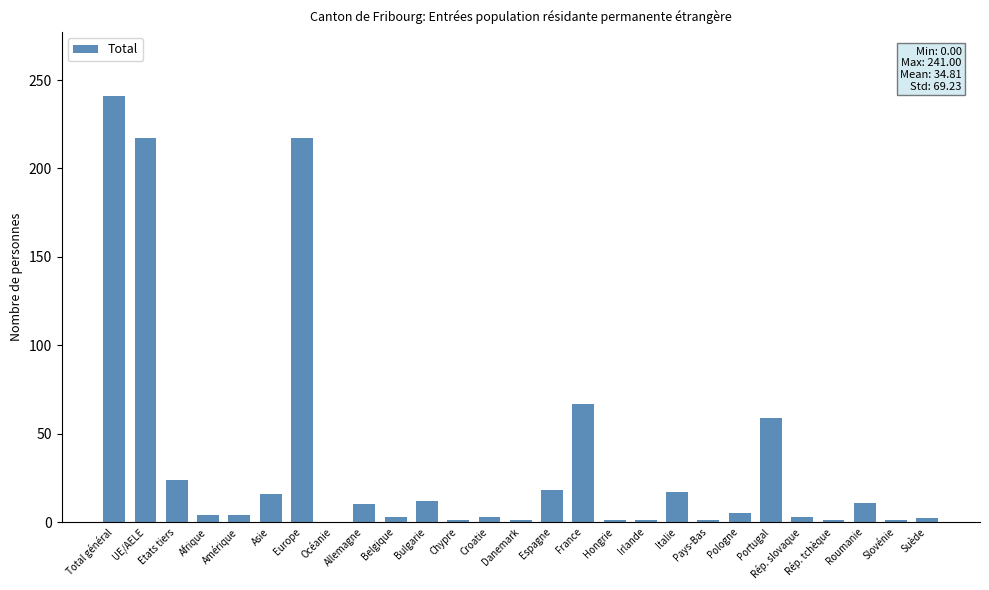

Are the bars horizontal?

No